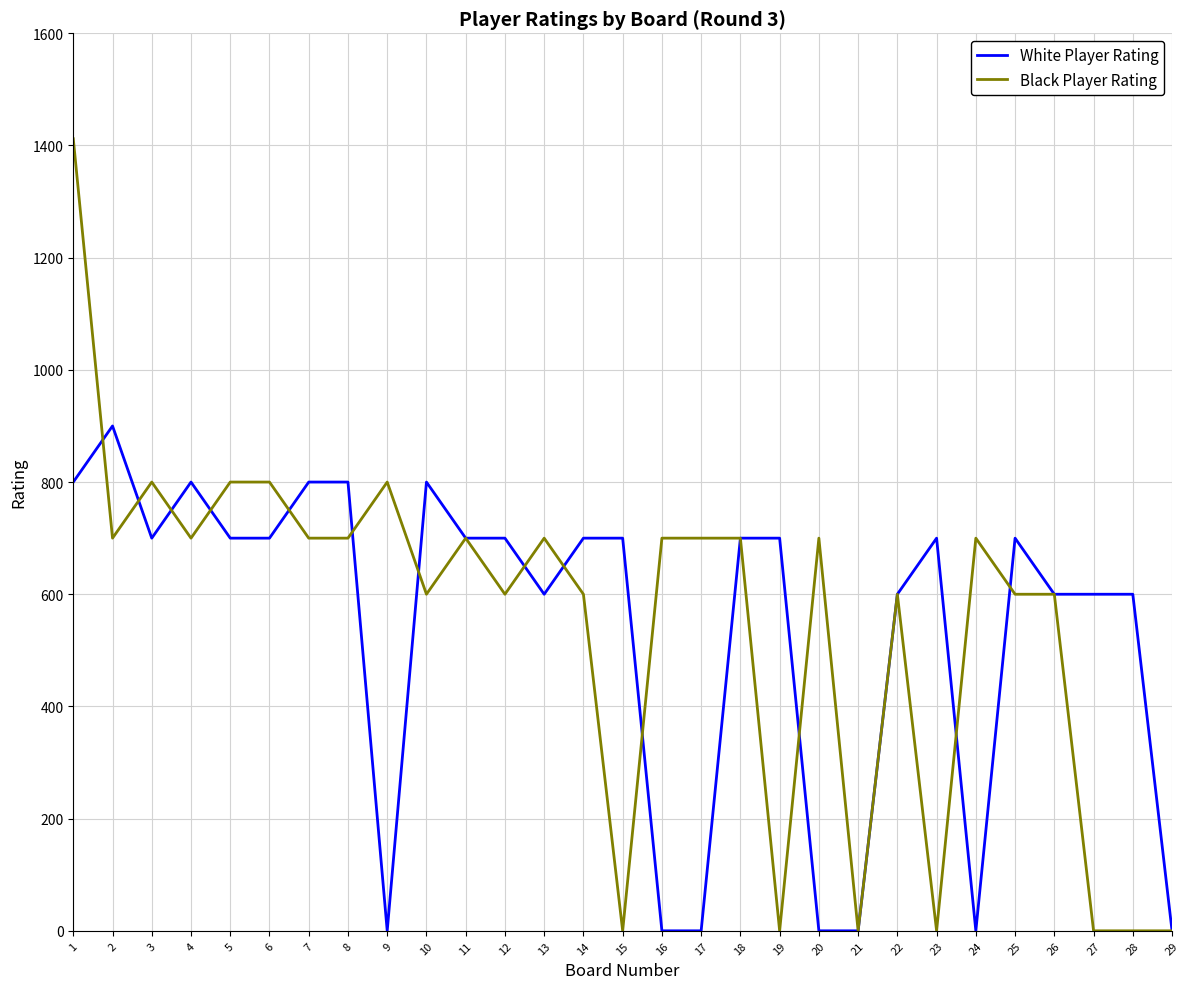

The Black Player Rating series shows 482 at 20. True or false?

False